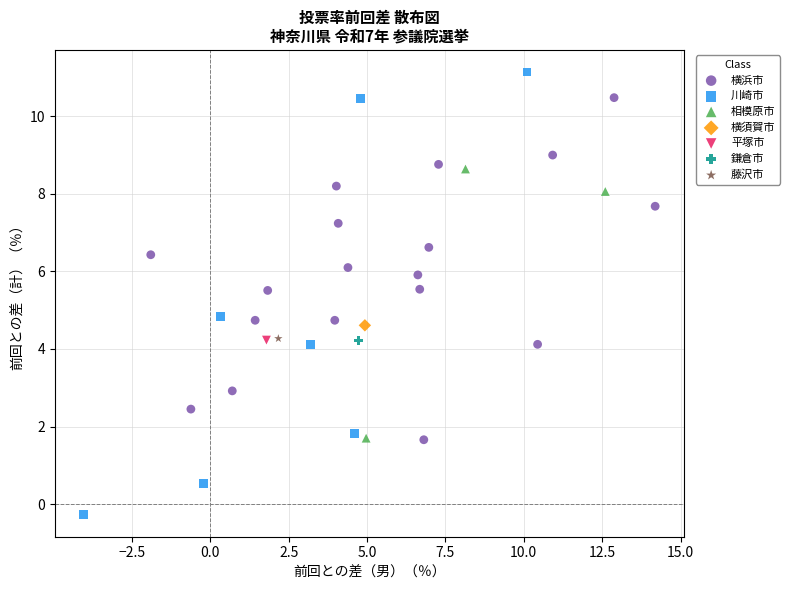

What are all the series names shown in the legend?

横浜市, 川崎市, 相模原市, 横須賀市, 平塚市, 鎌倉市, 藤沢市